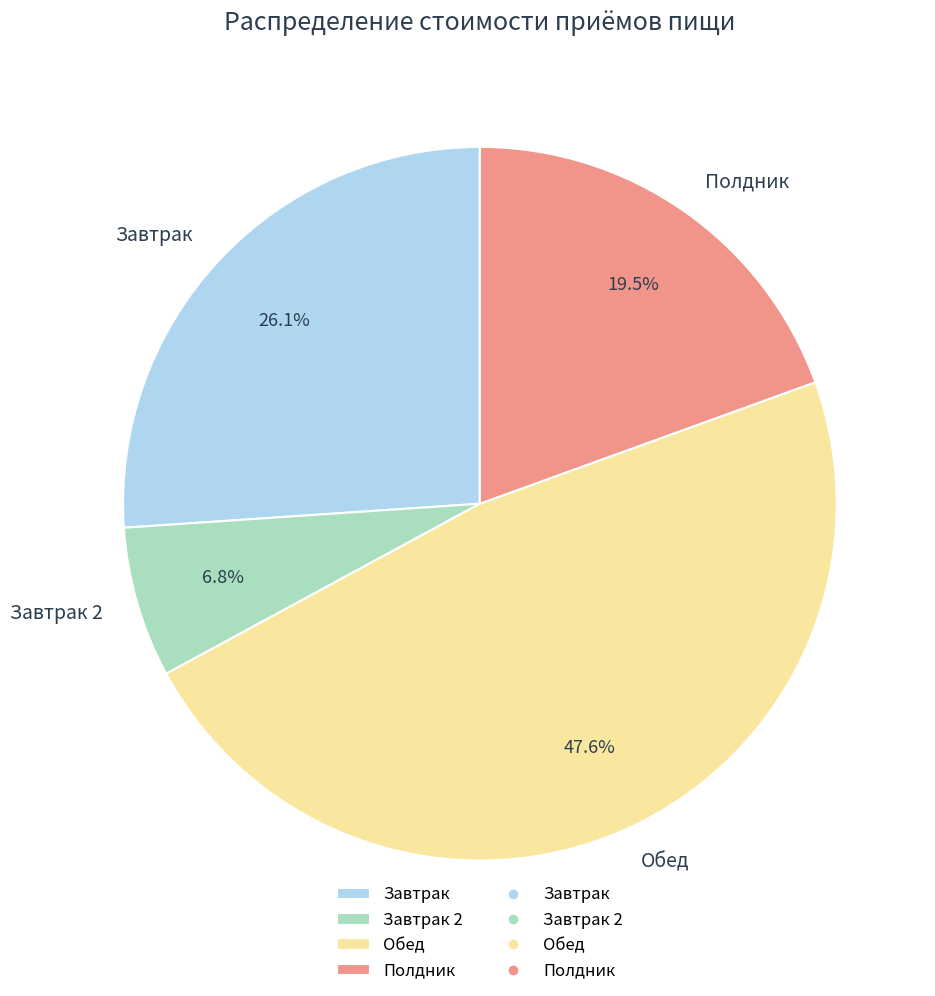

How many slices are in this pie chart?

4